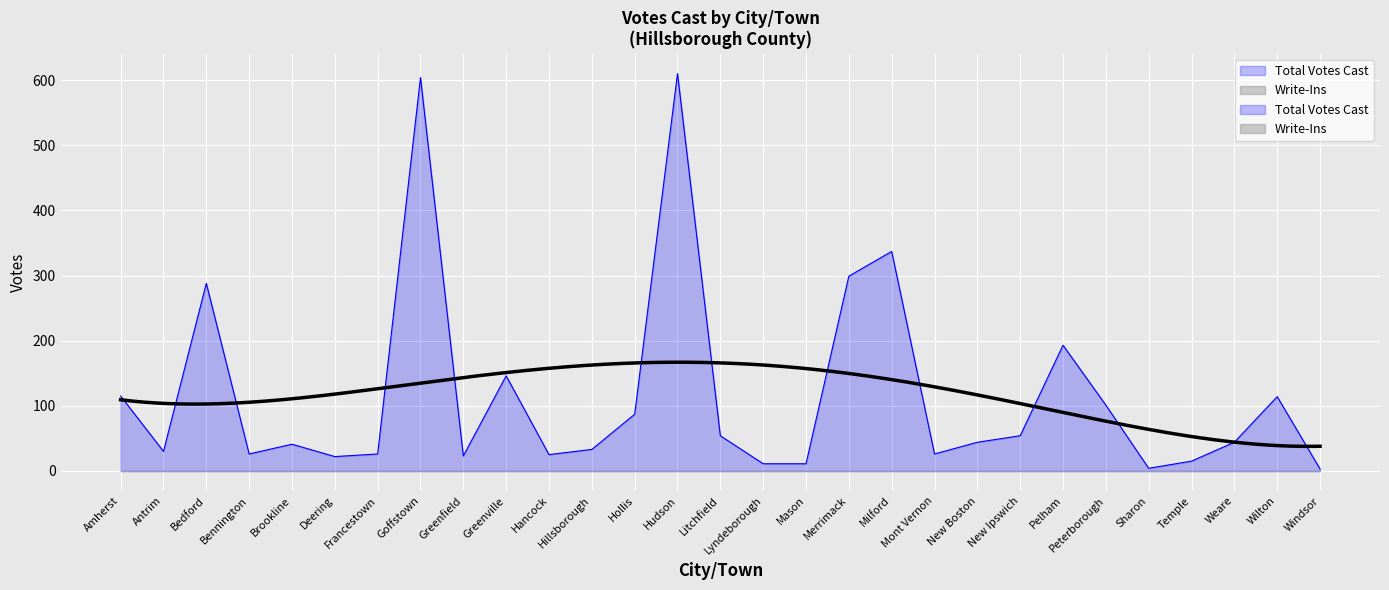

How many interior local valleys (lower than both neighbors) does the data have?

7